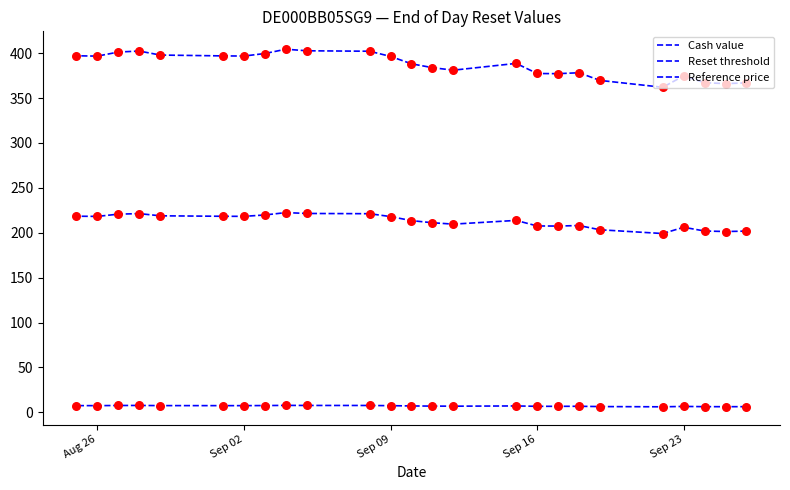

Which series reaches the minimum Y coordinate?

Cash value